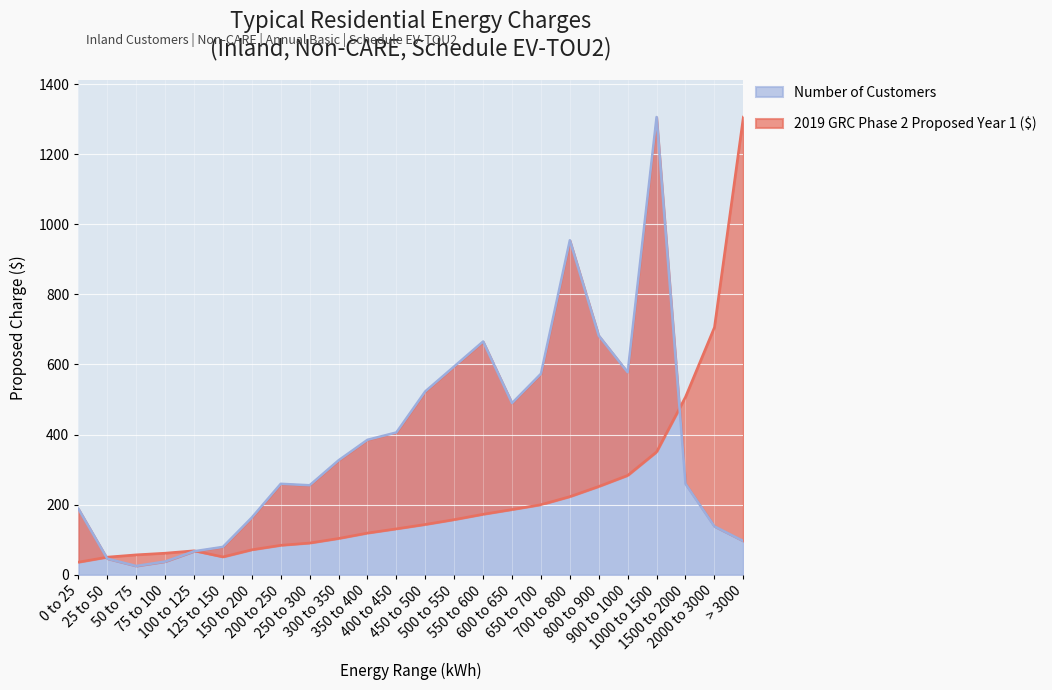

Reading left to right, what are all the values shown in this chart?

2019 GRC Phase 2 Proposed Year 1 ($): 36.1	50.4	57.0	61.7	68.5	51.1	71.5	84.2	90.7	103.7	119.1	131.2	143.7	157.5	172.8	186.2	200.0	223.1	252.1	283.6	350.7	507.4	705.7	1305.8
Number of Customers: 188.3	46.0	25.1	37.7	67.0	79.5	163.2	259.5	255.3	326.5	385.1	406.0	523.2	594.3	665.5	489.7	573.4	954.3	682.2	577.6	1305.8	259.5	138.1	96.3